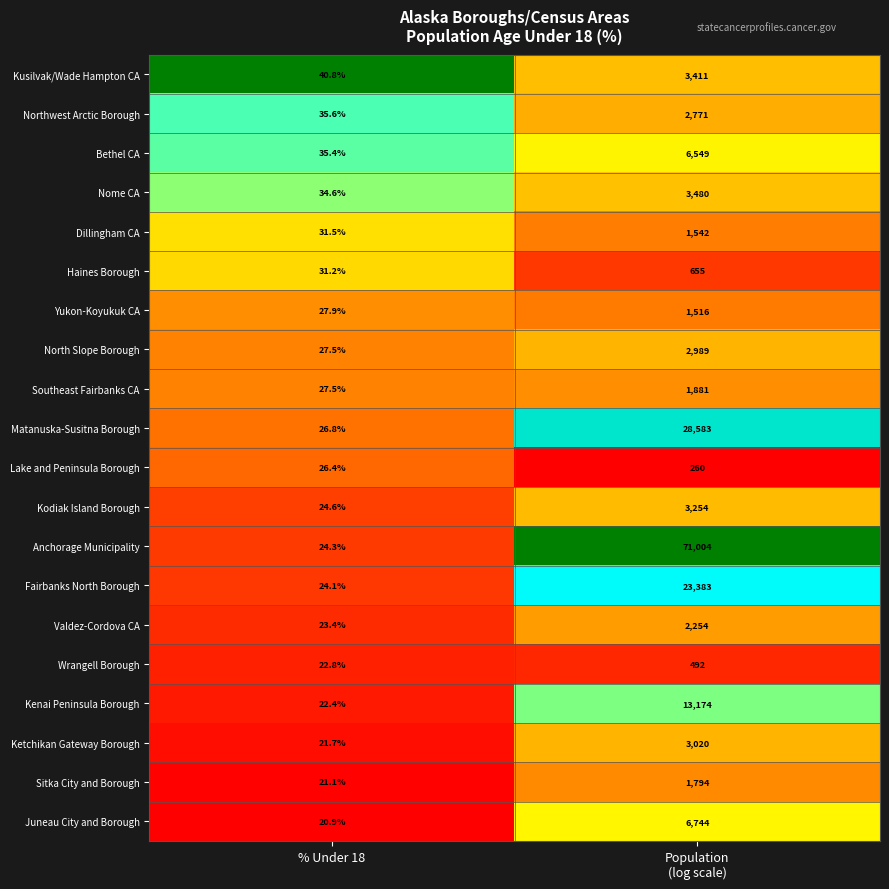

What is the greatest value displayed?

71004.0